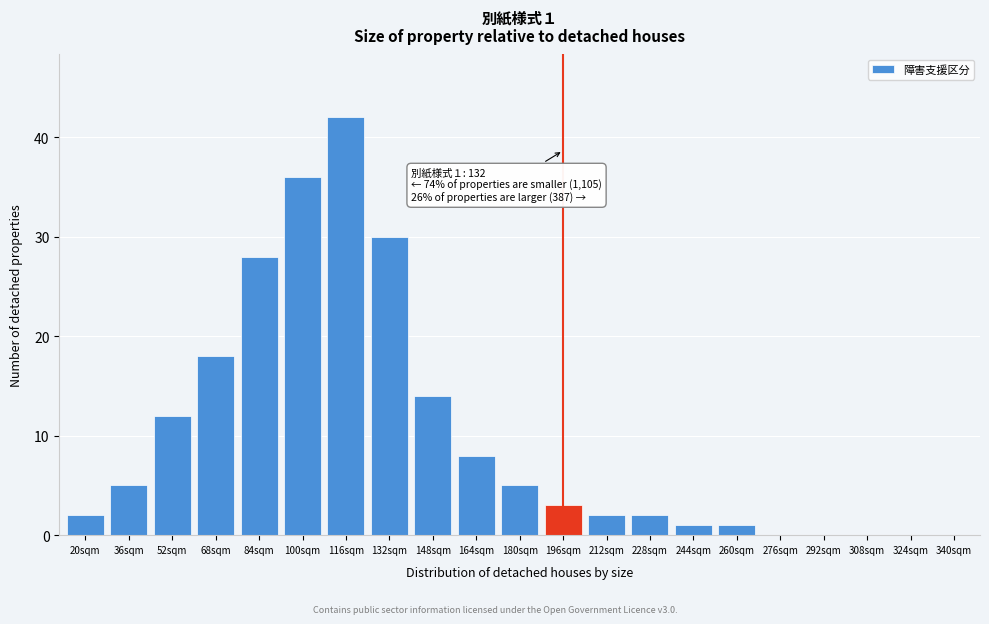

Reading left to right, extract all data points from this chart.

20sqm=2	36sqm=5	52sqm=12	68sqm=18	84sqm=28	100sqm=36	116sqm=42	132sqm=30	148sqm=14	164sqm=8	180sqm=5	196sqm=3	212sqm=2	228sqm=2	244sqm=1	260sqm=1	276sqm=0	292sqm=0	308sqm=0	324sqm=0	340sqm=0